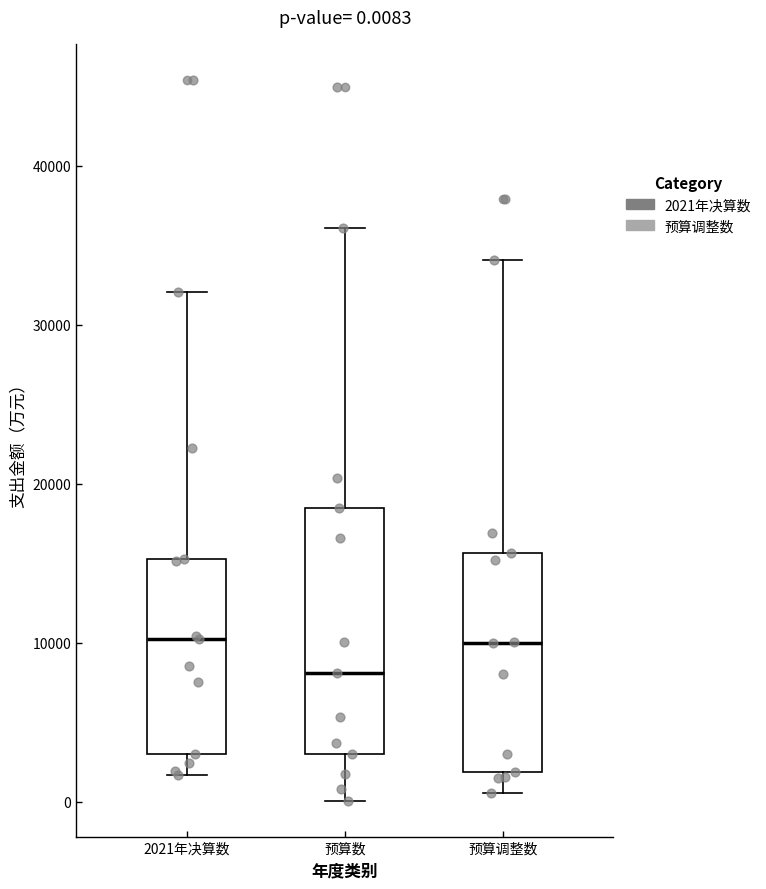

Which box is the tallest, from its lower edge to its upper edge?

预算数